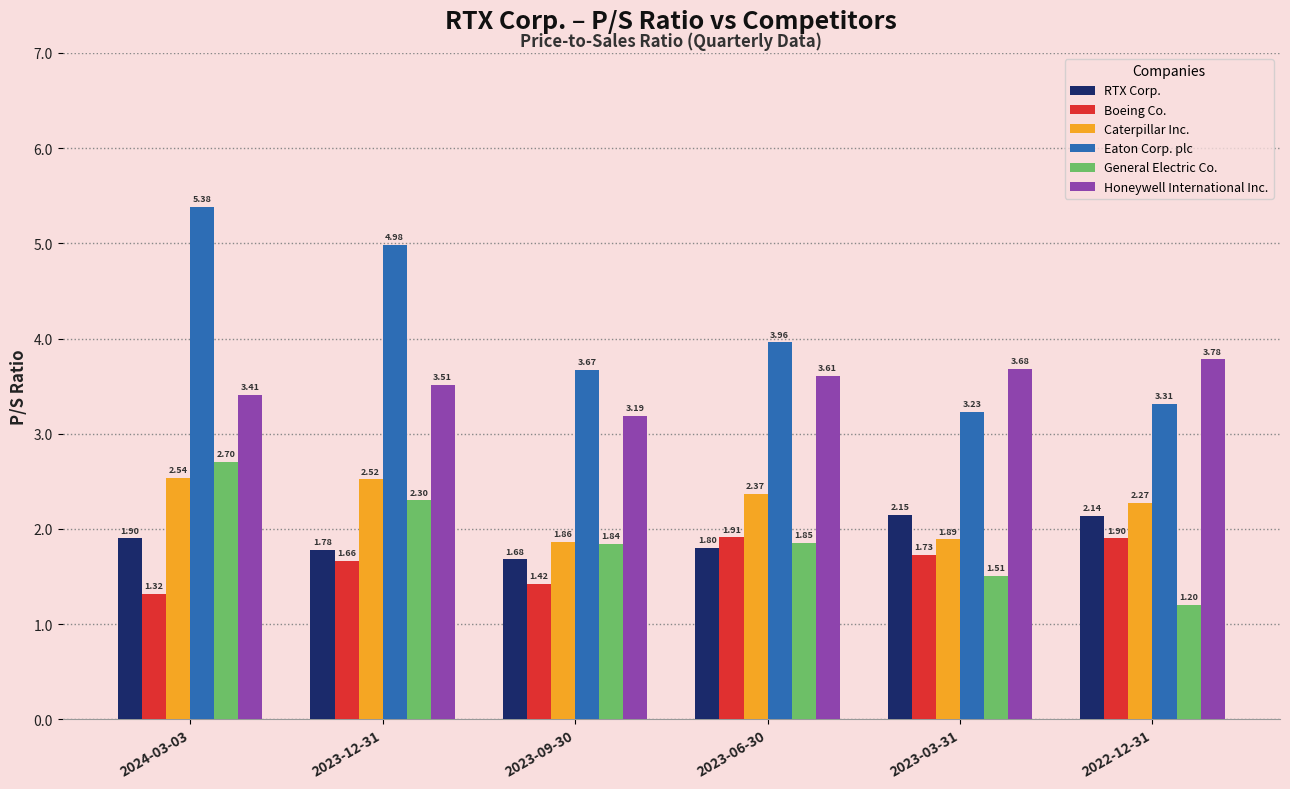

What is the difference between the second highest and minimum values in the Boeing Co. series?

0.6